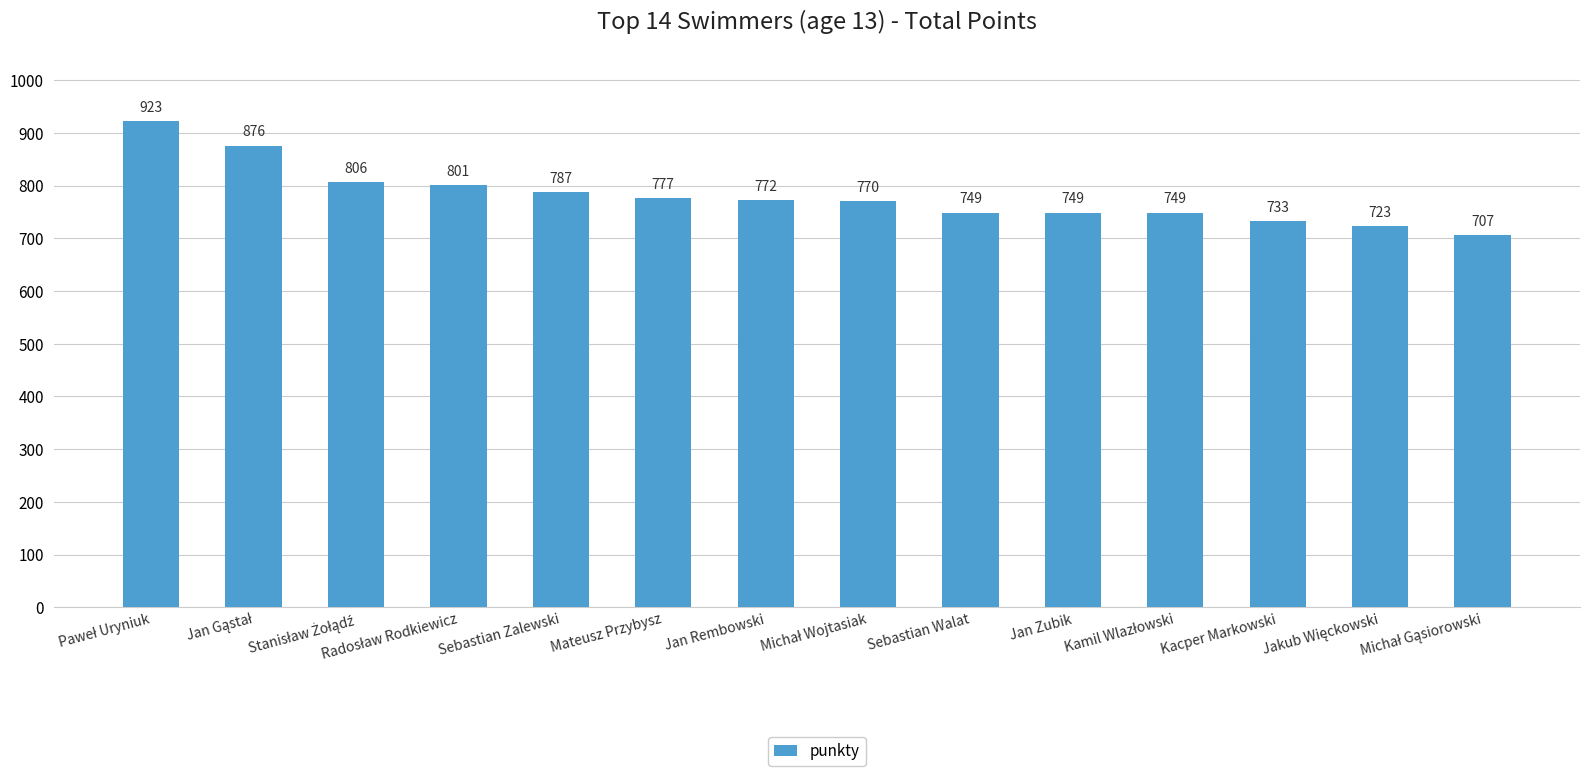

How many data points does each series have?

14